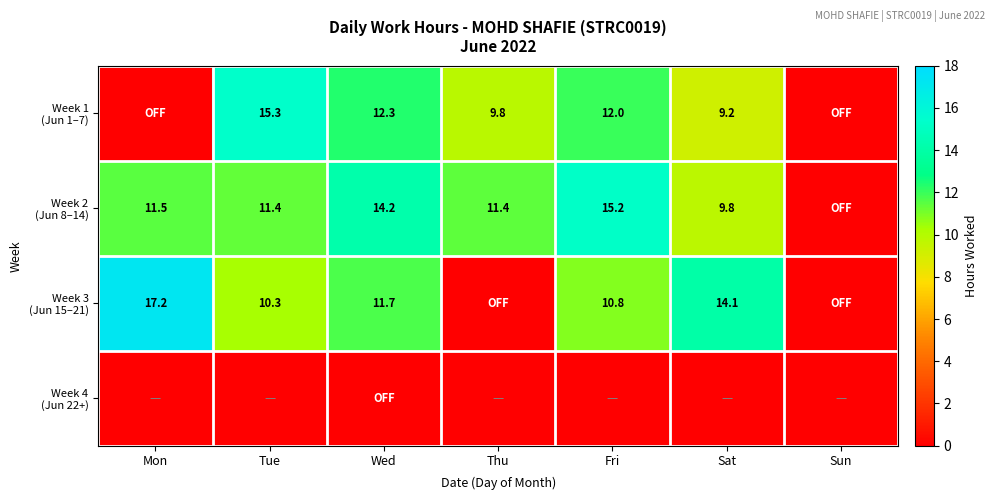

What is the total value across all series at Mon?

28.7